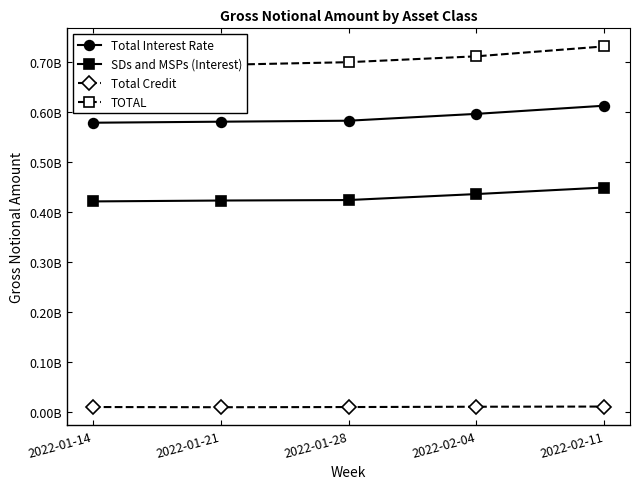

Which label corresponds to the smallest value in the chart?

2022-01-21